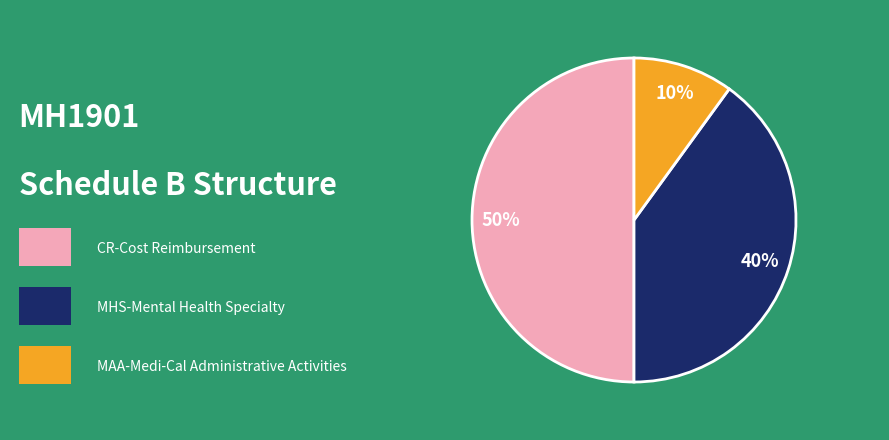

To the nearest percent, what is the difference between the largest and smallest slice percentages?

40%